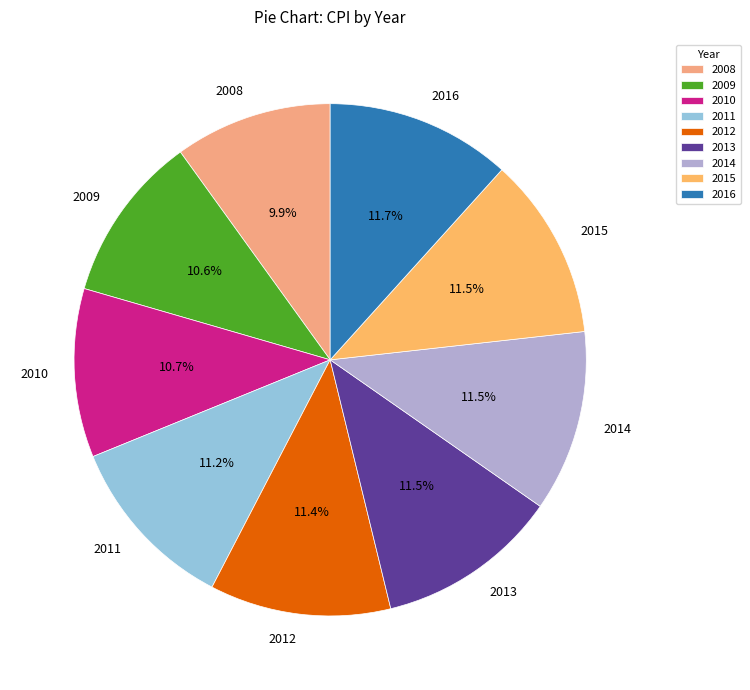

Is there a majority slice in this chart?

No